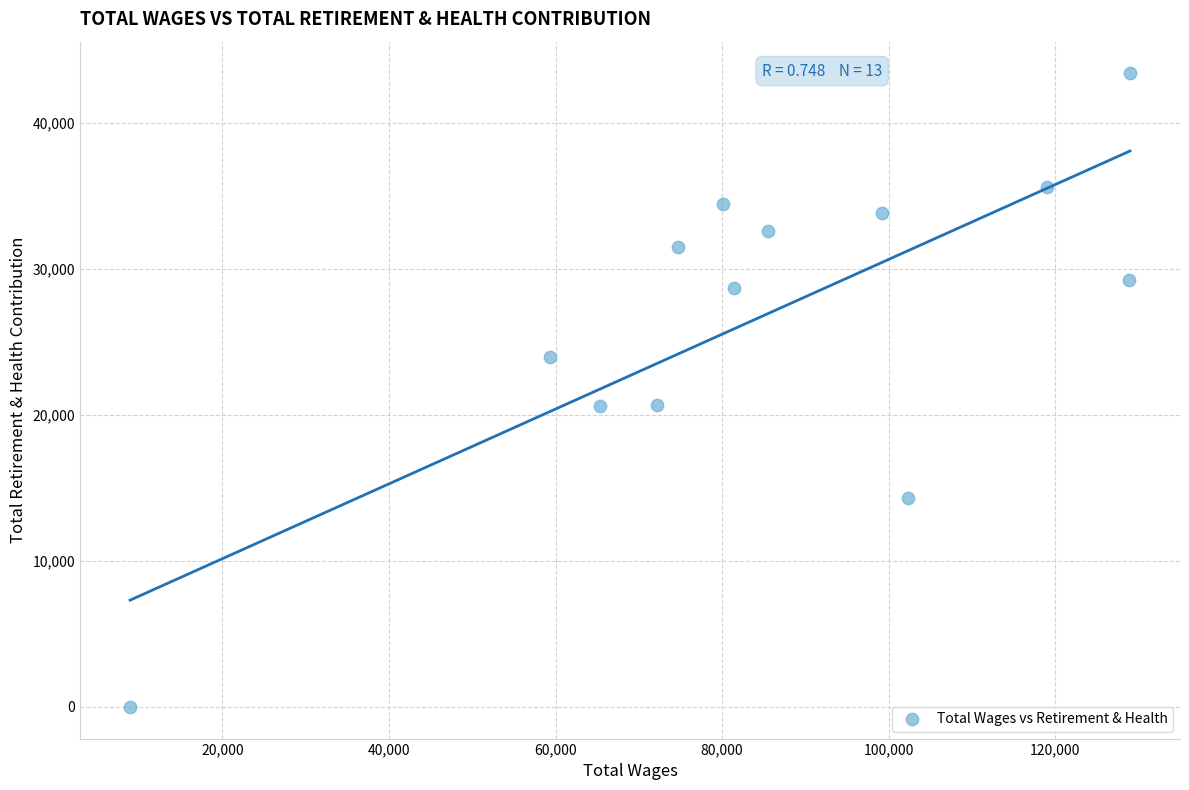

What is the range of Y values (max minus min)?

43388